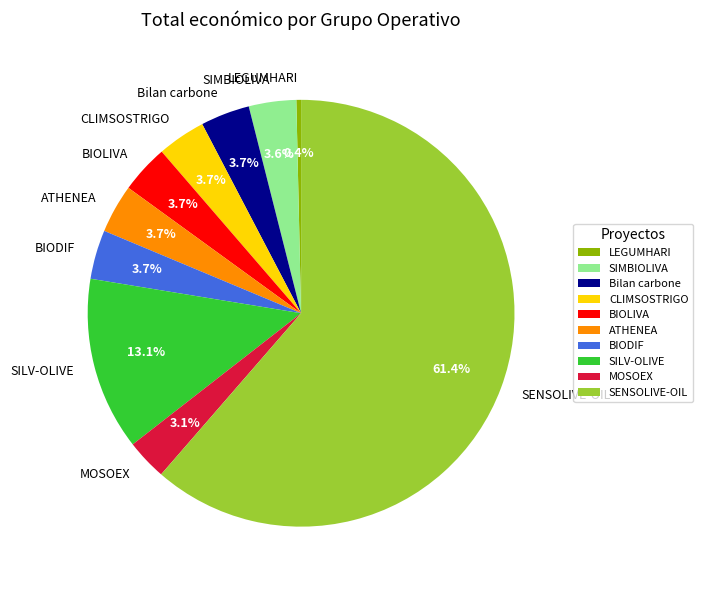

Approximately how many times larger is the value at SIMBIOLIVA compared to ATHENEA?

1.0